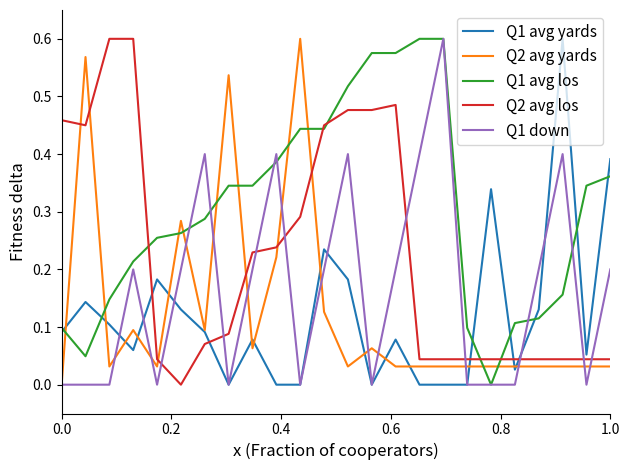

Which series has the largest total across all categories?

Q1 avg los